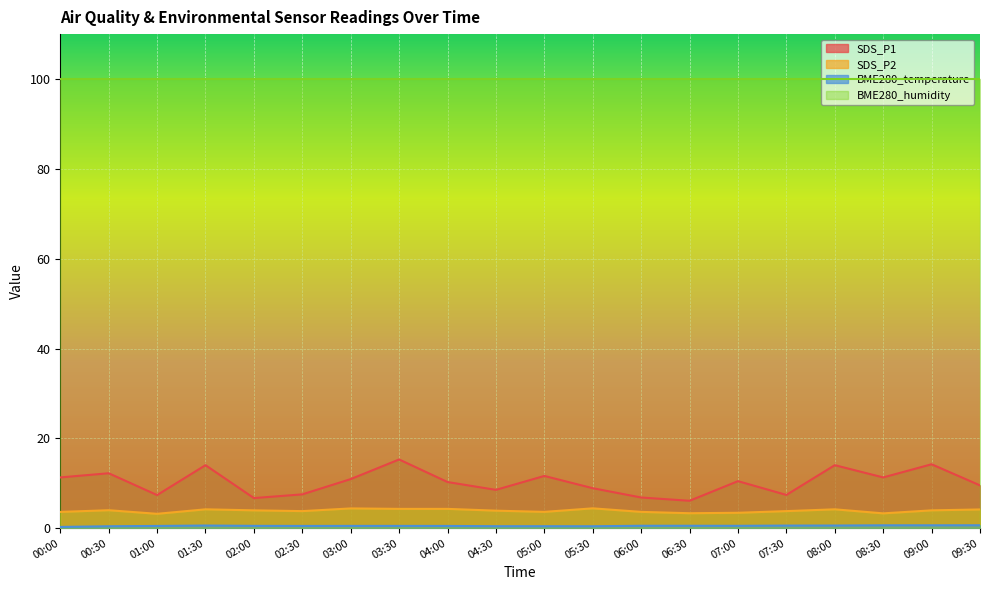

True or false: SDS_P2 and BME280_humidity intersect in this chart.

False